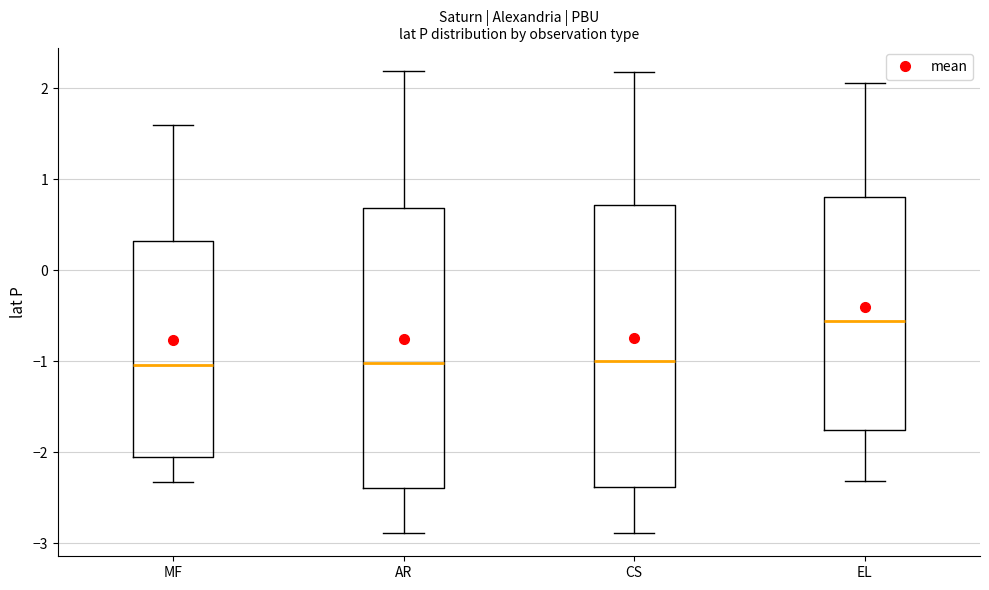

Where does the upper whisker of the box for EL end on the y-axis? The values are not printed on the chart, so give them approximately, as read against the axis.

2.1